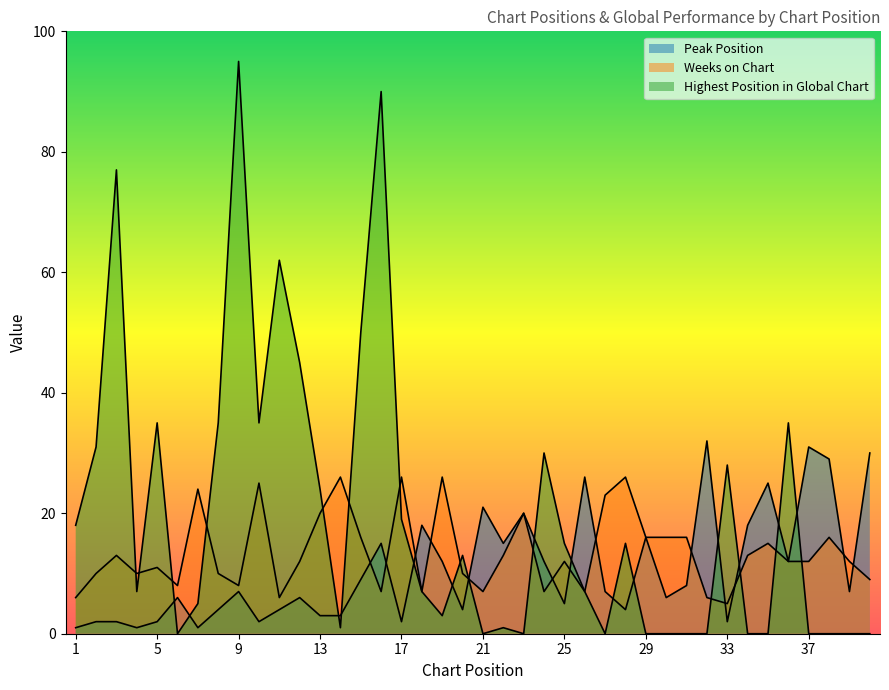

At which label does Peak Position first exceed 7?

15